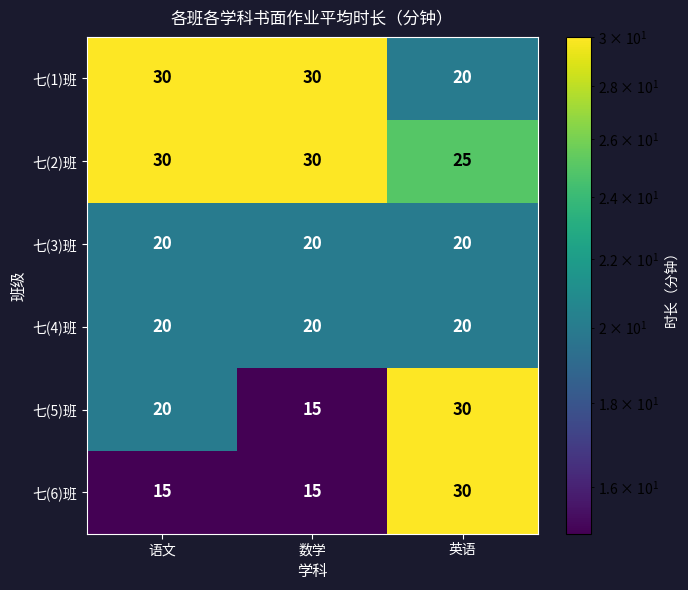

What is the greatest value displayed?

30